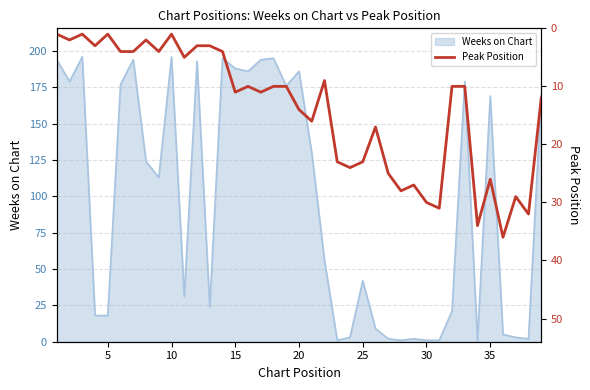

How many values are below 10?

15